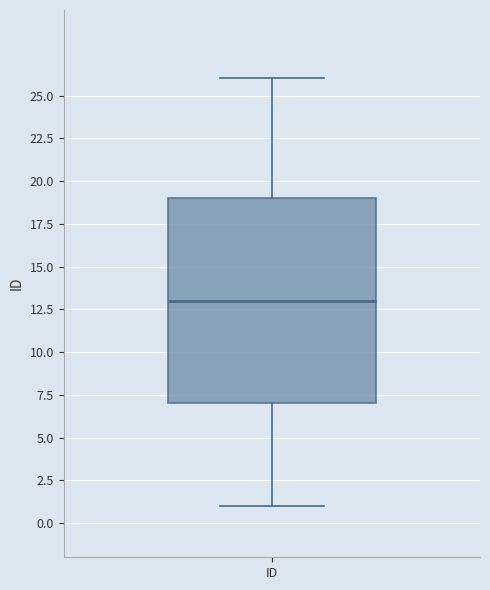

Transcribe this box plot: give where the median line is, the range the box spans, and where the two whiskers end, as read against the y-axis. The values are not printed on the chart, so give them approximately, as read against the axis.

median 13, box 7 to 19, whiskers 1 to 26